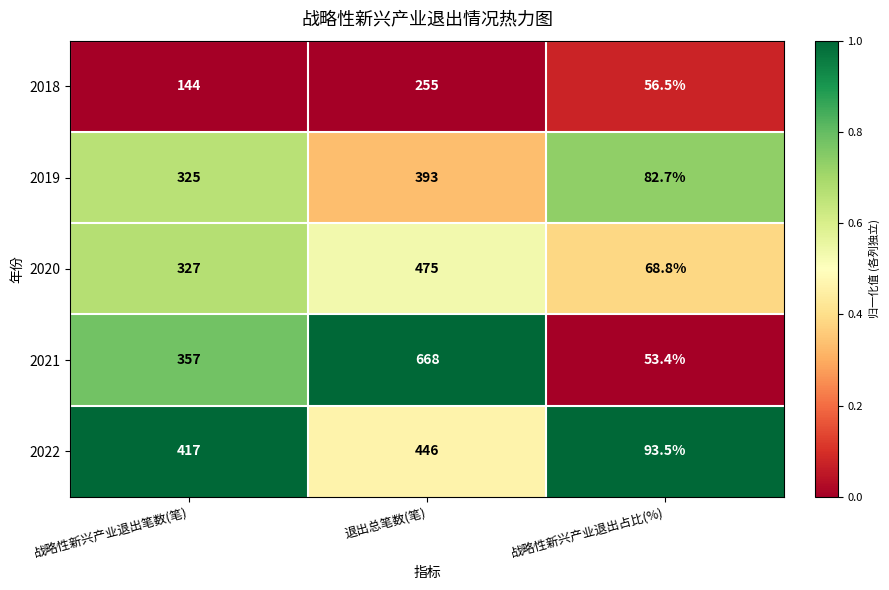

What is the total value across all series at 战略性新兴产业退出笔数(笔)?

1570.0